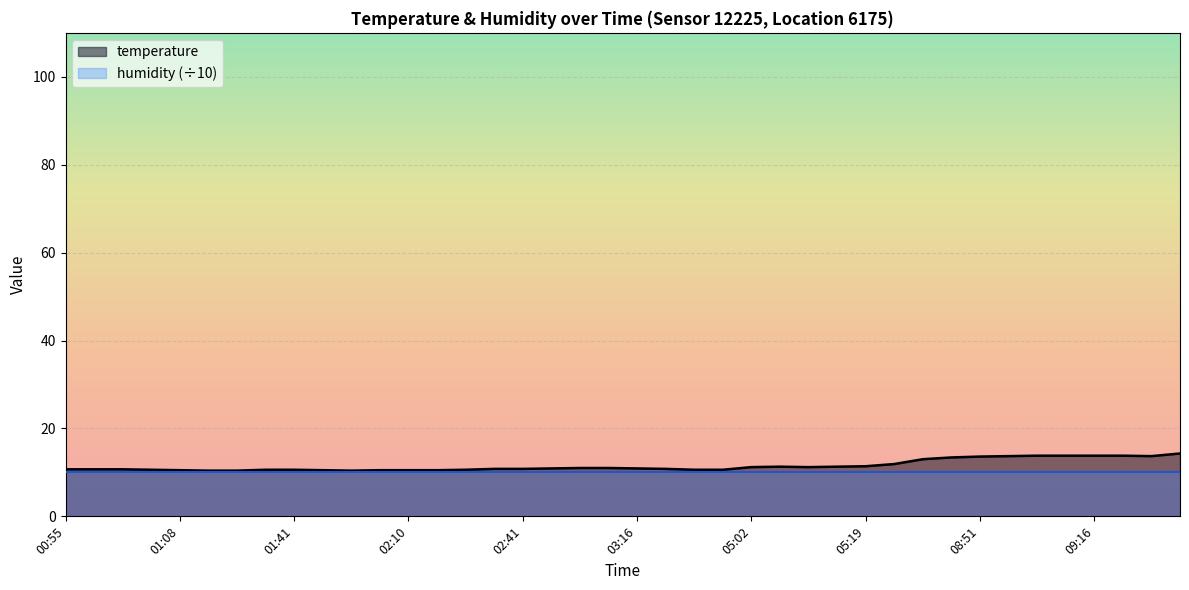

Rank the categories by value from highest to lowest.

09:46, 09:06, 09:13, 09:16, 09:20, 08:58, 09:28, 08:51, 08:41, 08:09, 06:30, 05:19, 05:04, 05:09, 05:02, 05:07, 02:53, 02:56, 02:46, 03:16, 02:38, 02:41, 03:23, 00:55, 00:58, 01:00, 01:03, 01:36, 01:41, 02:18, 03:51, 03:53, 01:08, 01:46, 02:05, 02:10, 02:13, 01:13, 01:31, 01:58